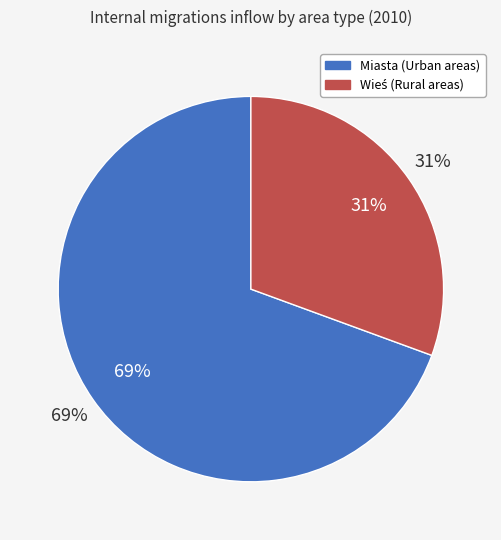

What percentage do Wieś (Rural areas) and Miasta (Urban areas) together represent?

100.0%